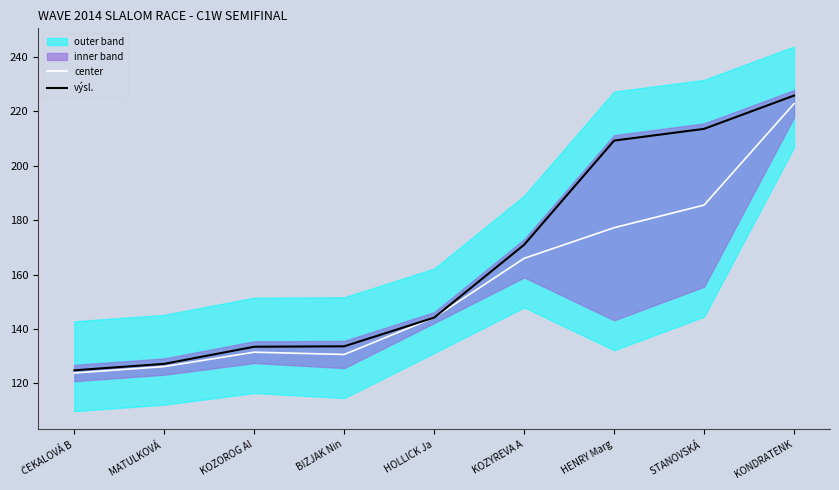

True or false: center and výsl. intersect in this chart.

False